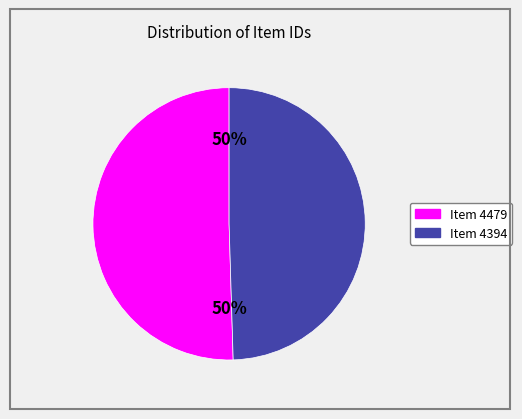

To the nearest percent, what is the combined percentage of Item 4479 and Item 4394?

100%